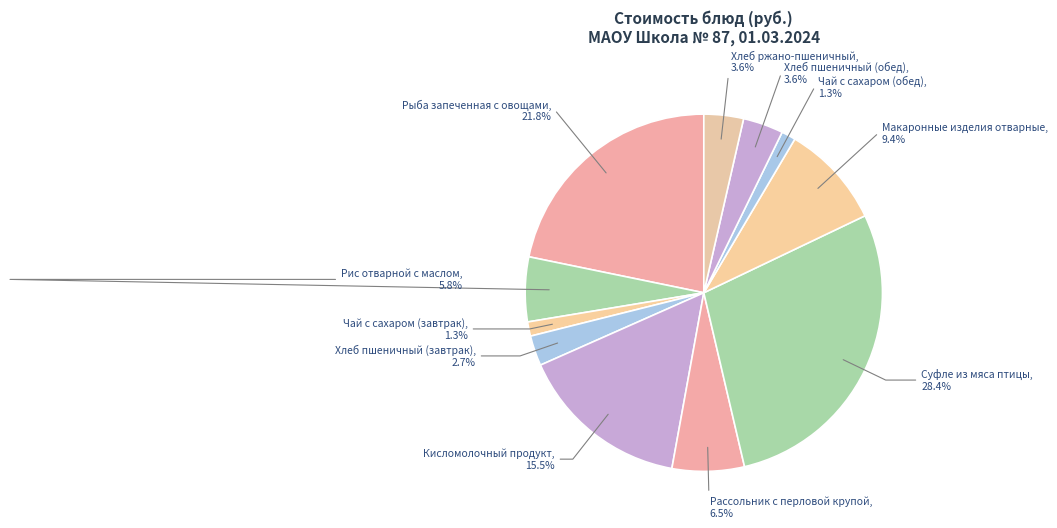

Between Чай с сахаром (обед) and Хлеб пшеничный (завтрак), which is larger?

Хлеб пшеничный (завтрак)